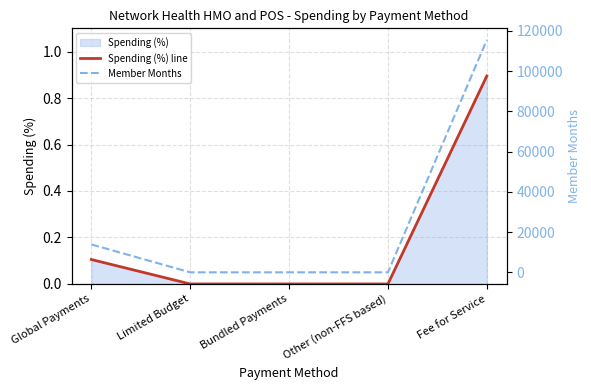

Rank the series by their average value, from lowest to highest.

Spending (%) line, Member Months